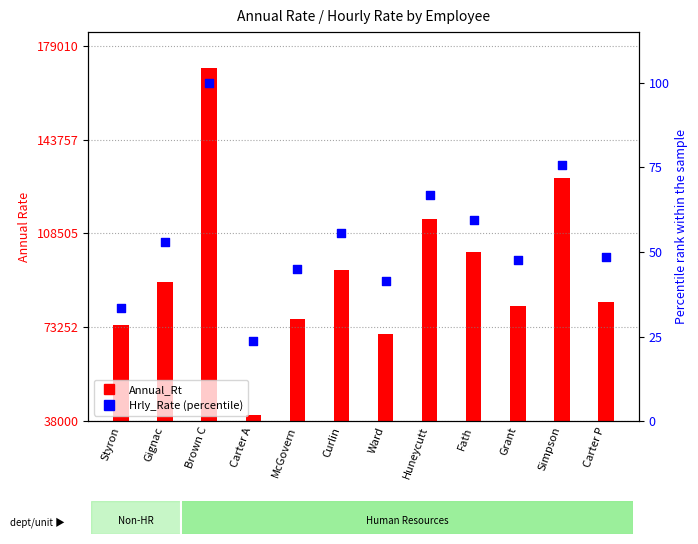

What is the ratio of the value at Fath to the value at McGovern?

1.3